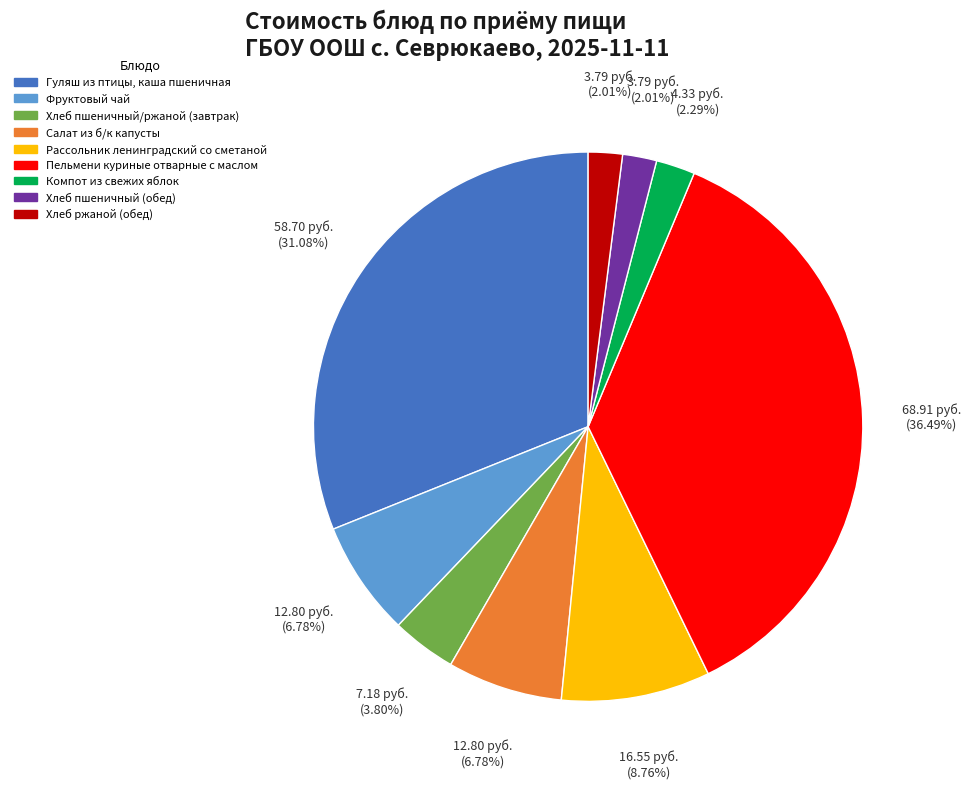

Does Рассольник ленинградский со сметаной represent more than half of the total?

No